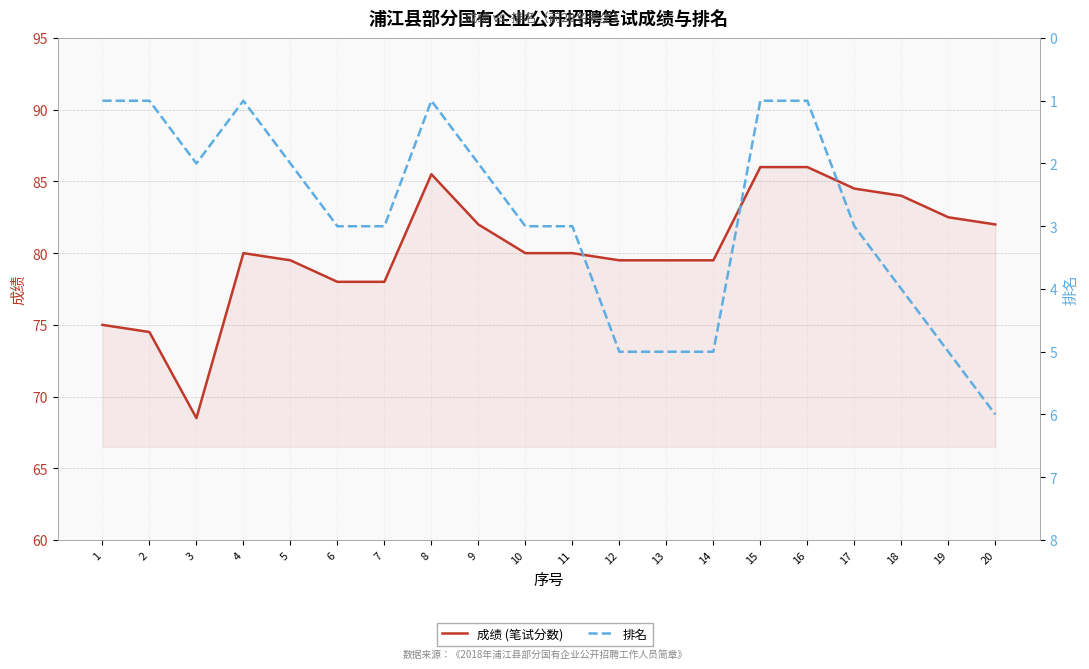

Count the number of data series in this chart.

2